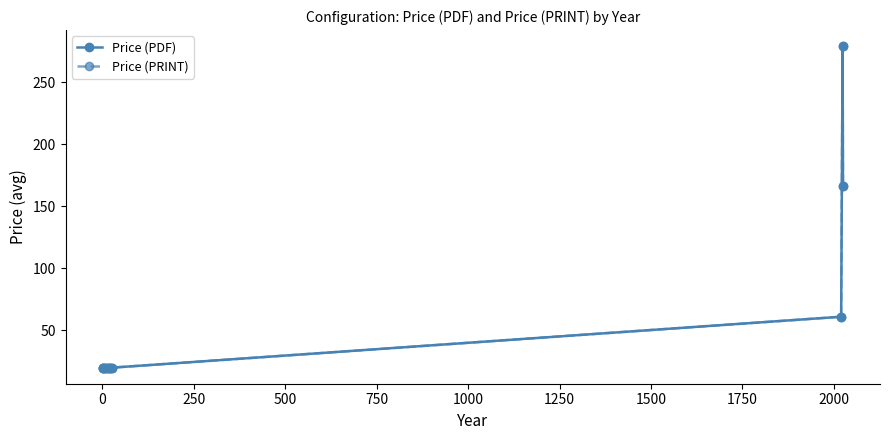

Does the chart have visible grid lines?

No